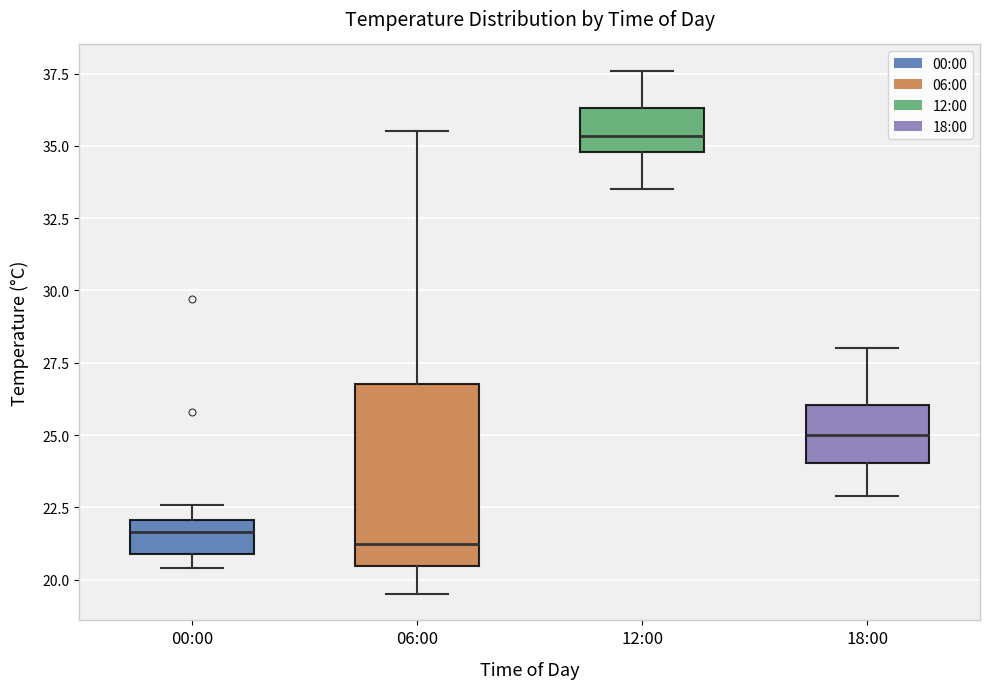

Where is the upper edge of the box for 00:00 on the y-axis? The values are not printed on the chart, so give them approximately, as read against the axis.

22.0